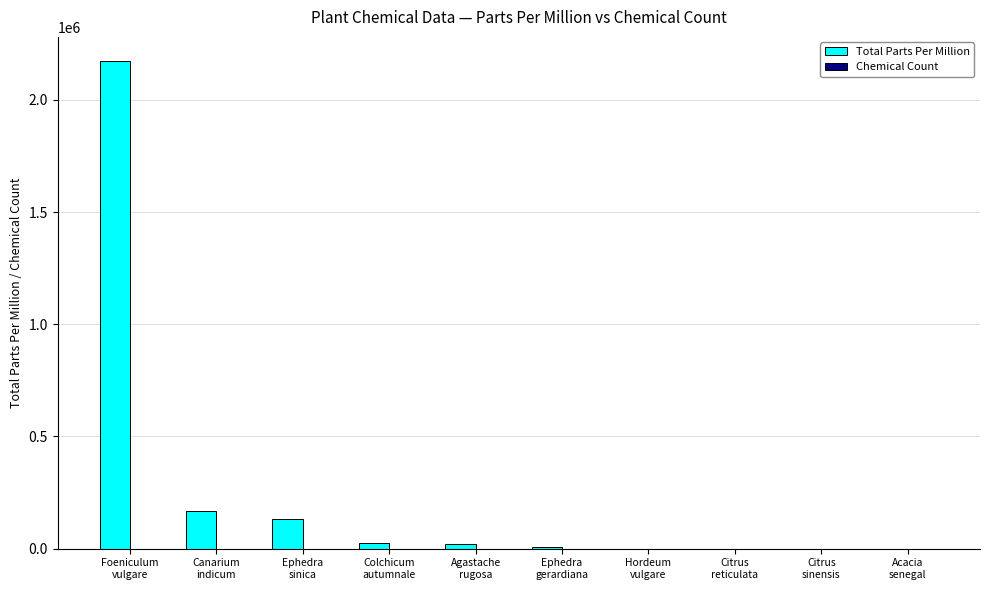

Does the chart contain stacked bars?

No